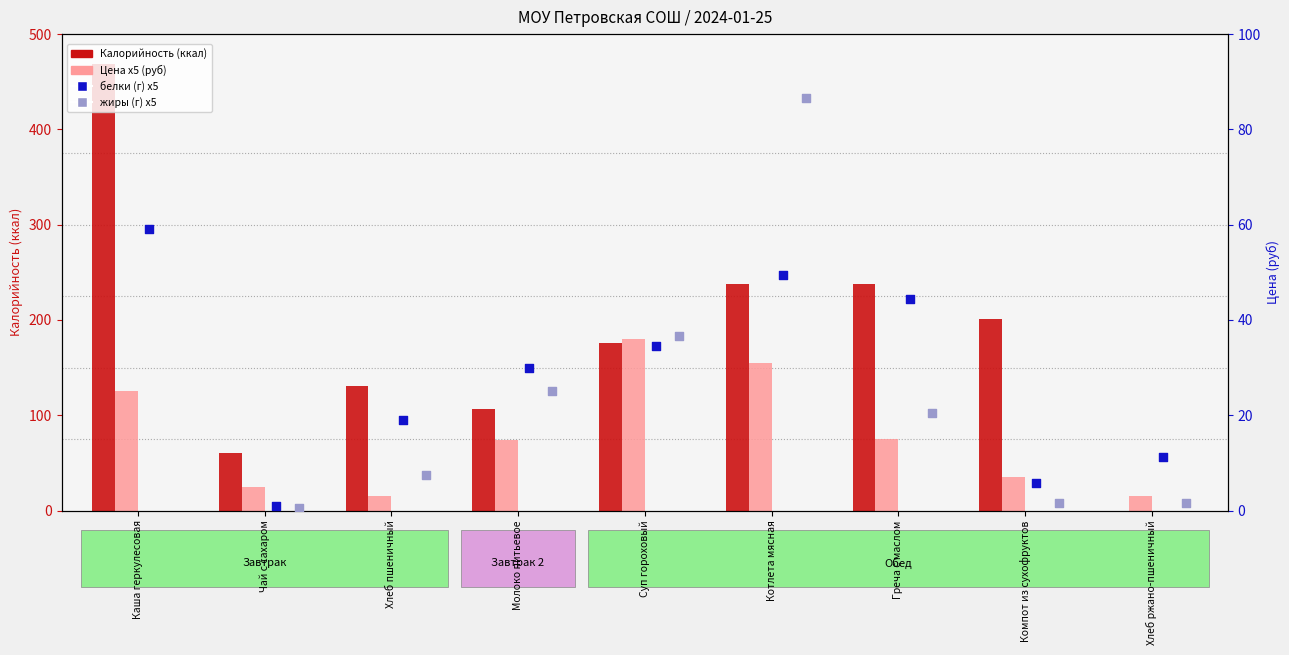

Which series reaches the minimum Y coordinate?

Калорийность